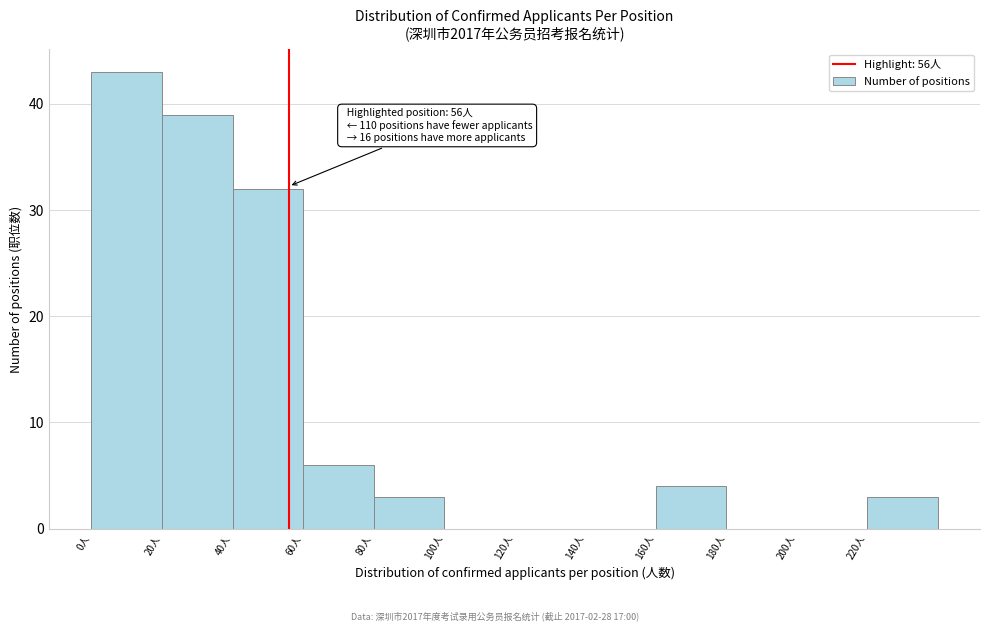

Which range on the x-axis has the tallest bar?

0 to 20